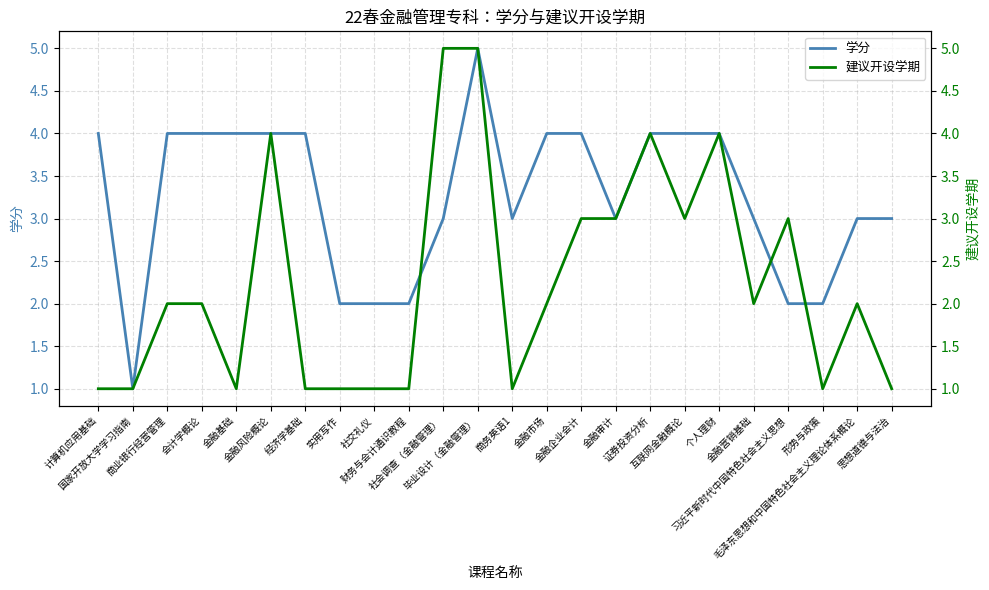

How many values in the 学分 series exceed 4?

1